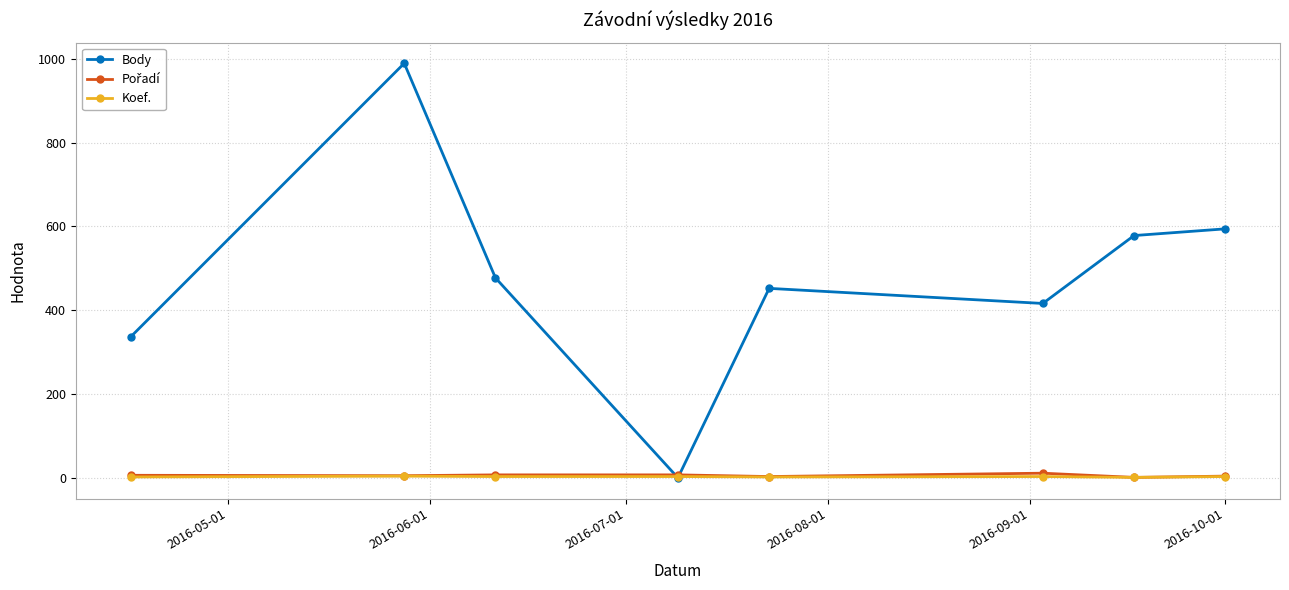

Which series has the largest range (max minus min)?

Body